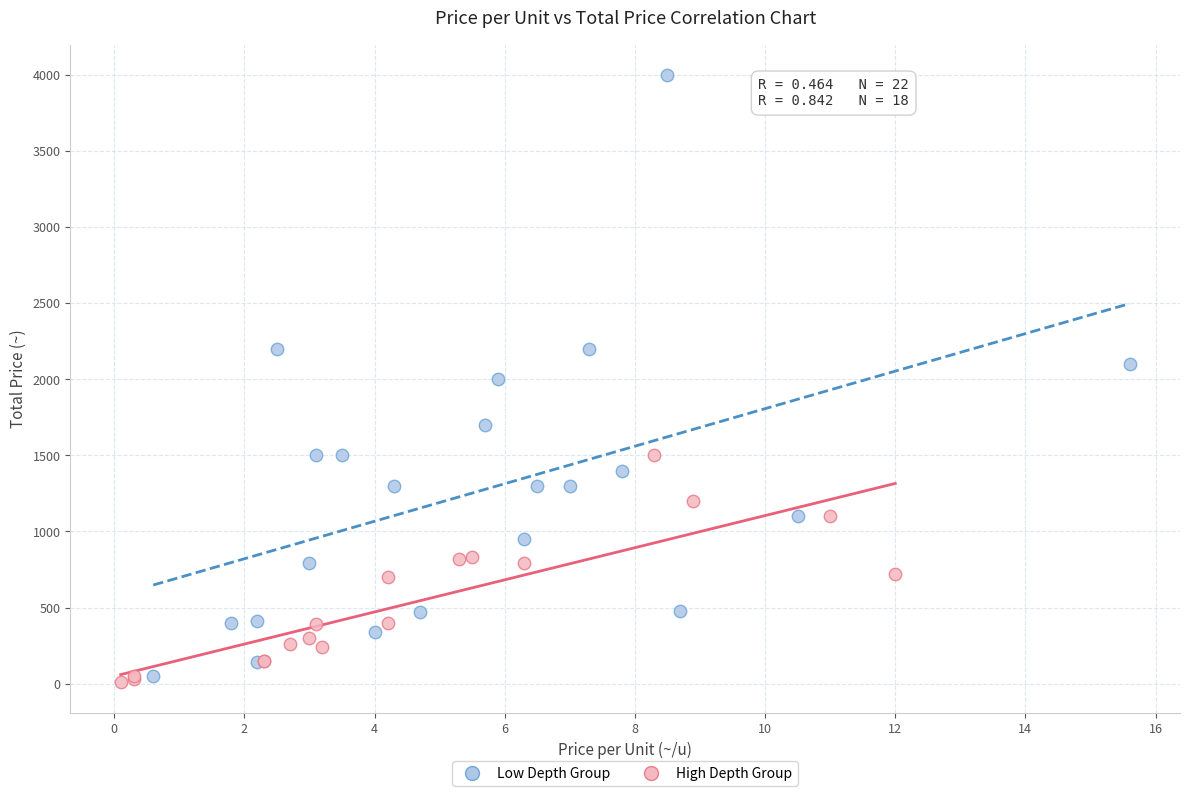

Which series reaches the maximum Y coordinate?

Low Depth Group